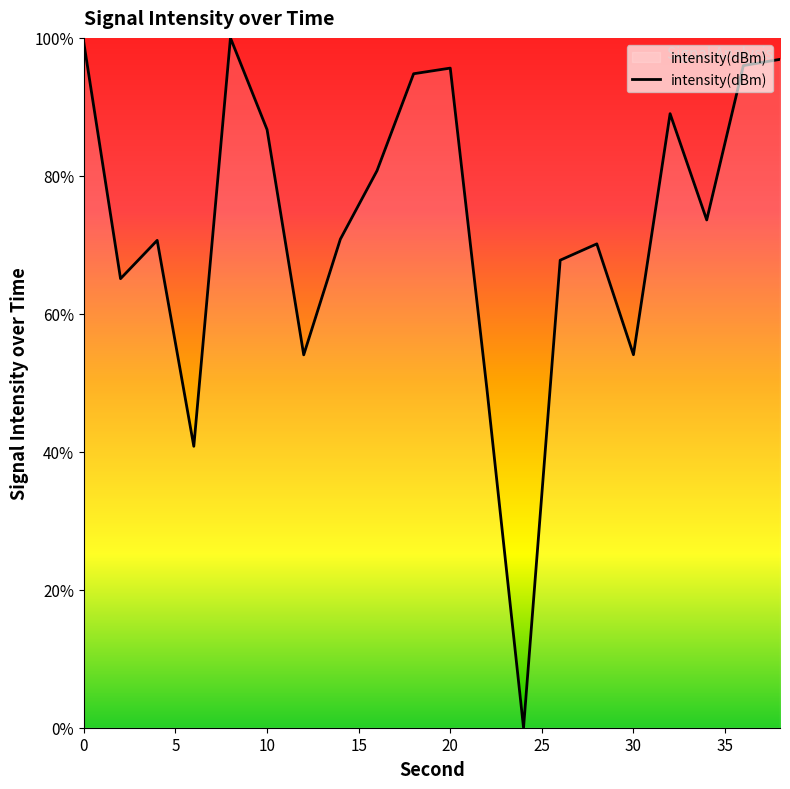

What is the greatest value displayed?

100.0